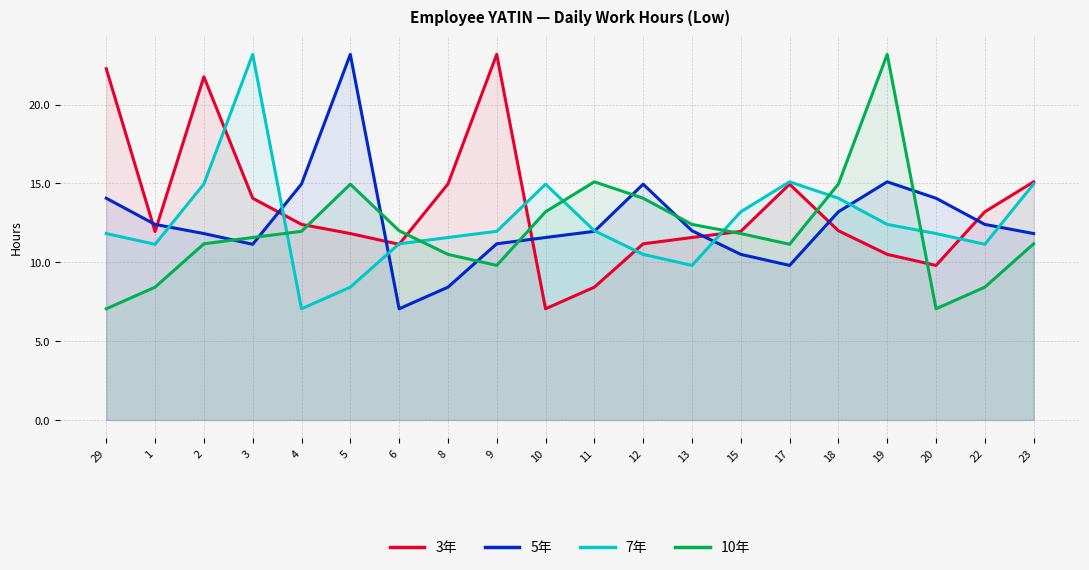

Reading right to left, extract all data points from this chart.

3年: 23=15.1	22=13.2	20=9.8	19=10.5	18=12.0	17=14.9	15=12.0	13=11.6	12=11.2	11=8.4	10=7.0	9=23.2	8=15.0	6=11.1	5=11.8	4=12.4	3=14.1	2=21.8	1=11.9	29=22.3
5年: 23=11.8	22=12.4	20=14.1	19=15.1	18=13.2	17=9.8	15=10.5	13=12.0	12=14.9	11=12.0	10=11.6	9=11.2	8=8.4	6=7.0	5=23.2	4=15.0	3=11.1	2=11.8	1=12.4	29=14.1
7年: 23=15.0	22=11.1	20=11.8	19=12.4	18=14.1	17=15.1	15=13.2	13=9.8	12=10.5	11=12.0	10=14.9	9=12.0	8=11.6	6=11.2	5=8.4	4=7.0	3=23.2	2=15.0	1=11.1	29=11.8
10年: 23=11.2	22=8.4	20=7.0	19=23.2	18=15.0	17=11.1	15=11.8	13=12.4	12=14.1	11=15.1	10=13.2	9=9.8	8=10.5	6=12.0	5=14.9	4=12.0	3=11.6	2=11.2	1=8.4	29=7.0